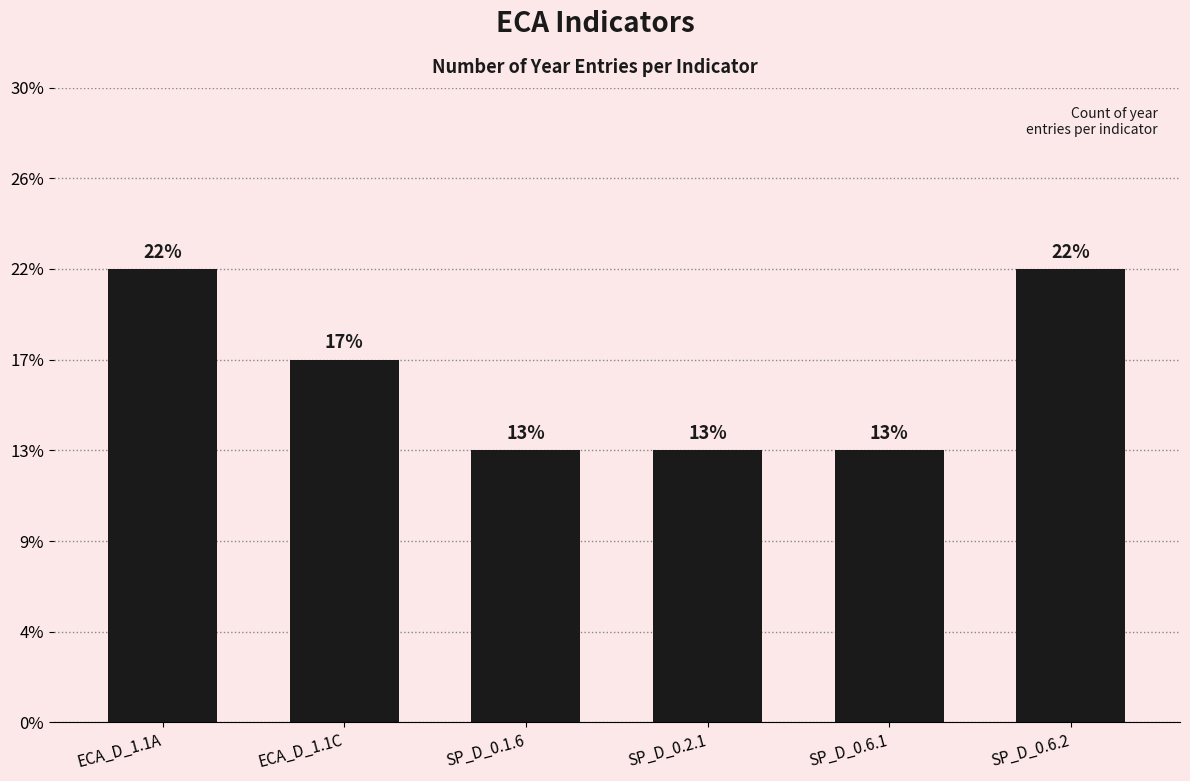

Where does the data first go above 4?

ECA_D_1.1A